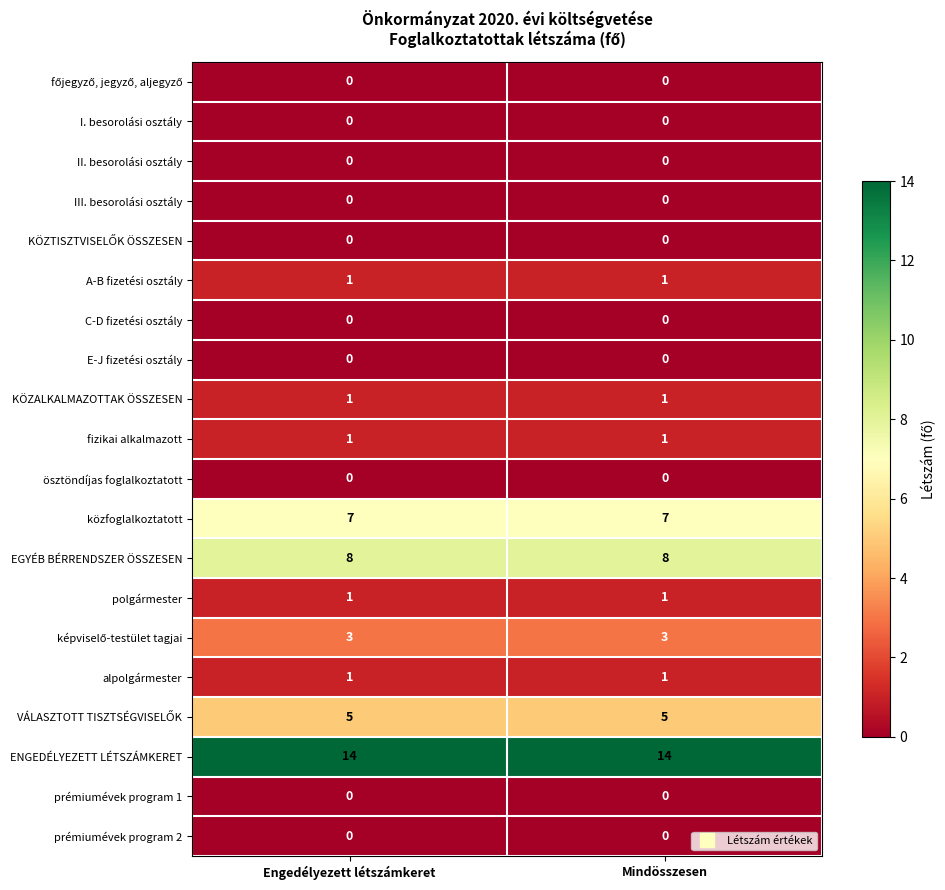

At how many categories does at least one series exceed 11?

2